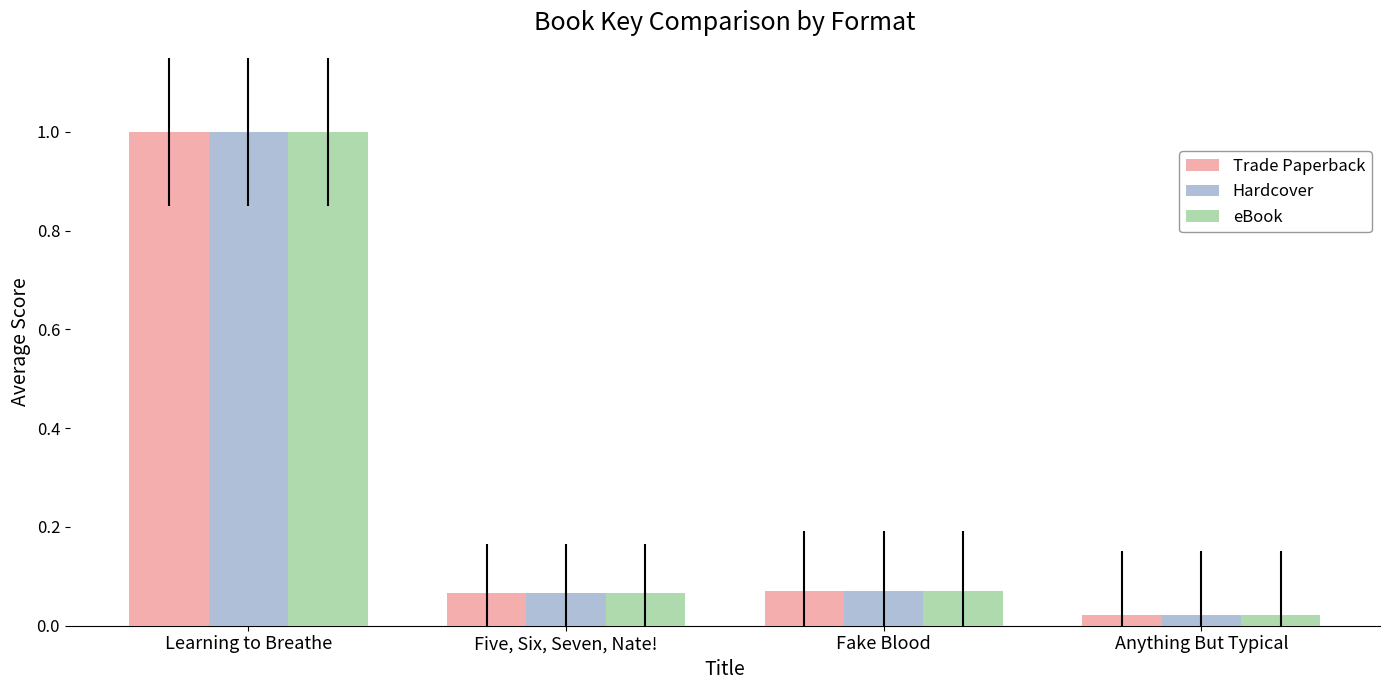

What is the sum of all Hardcover values?

1.2